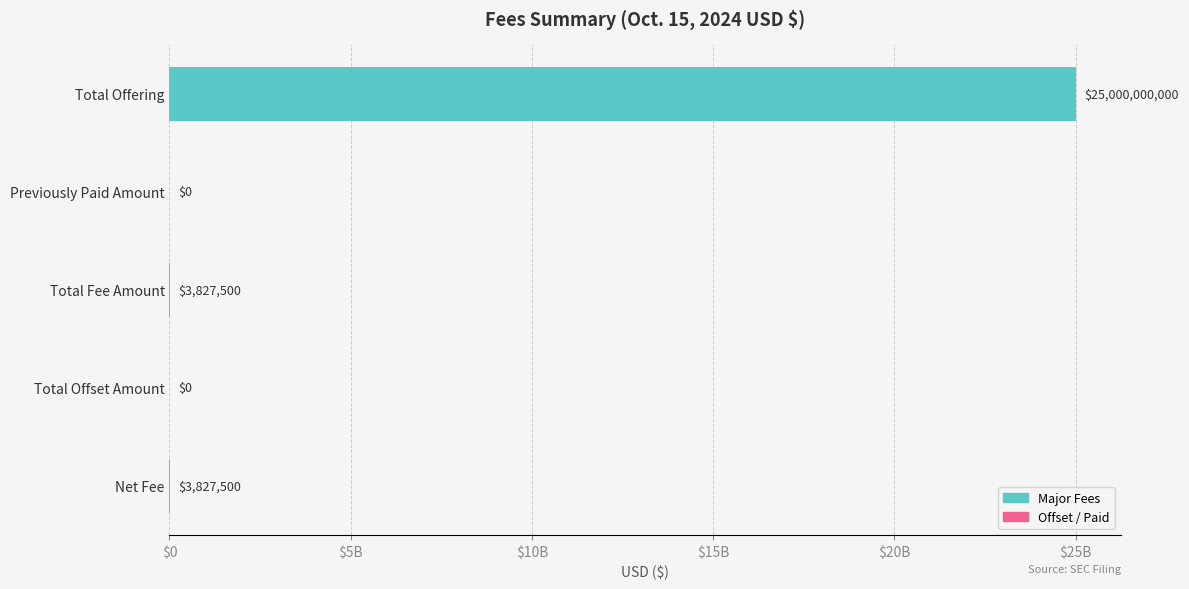

Count the number of values greater than 3827500.

1